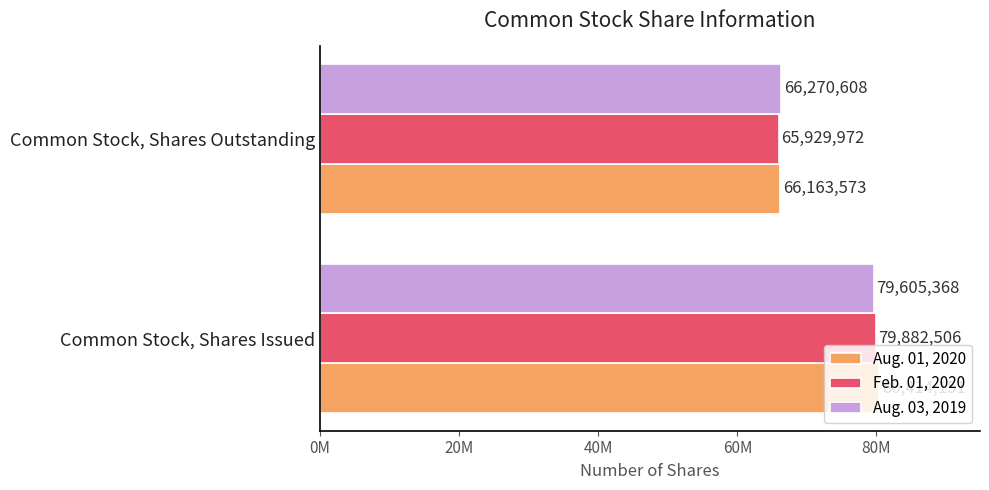

What are all the series names shown in the legend?

Aug. 01, 2020, Feb. 01, 2020, Aug. 03, 2019